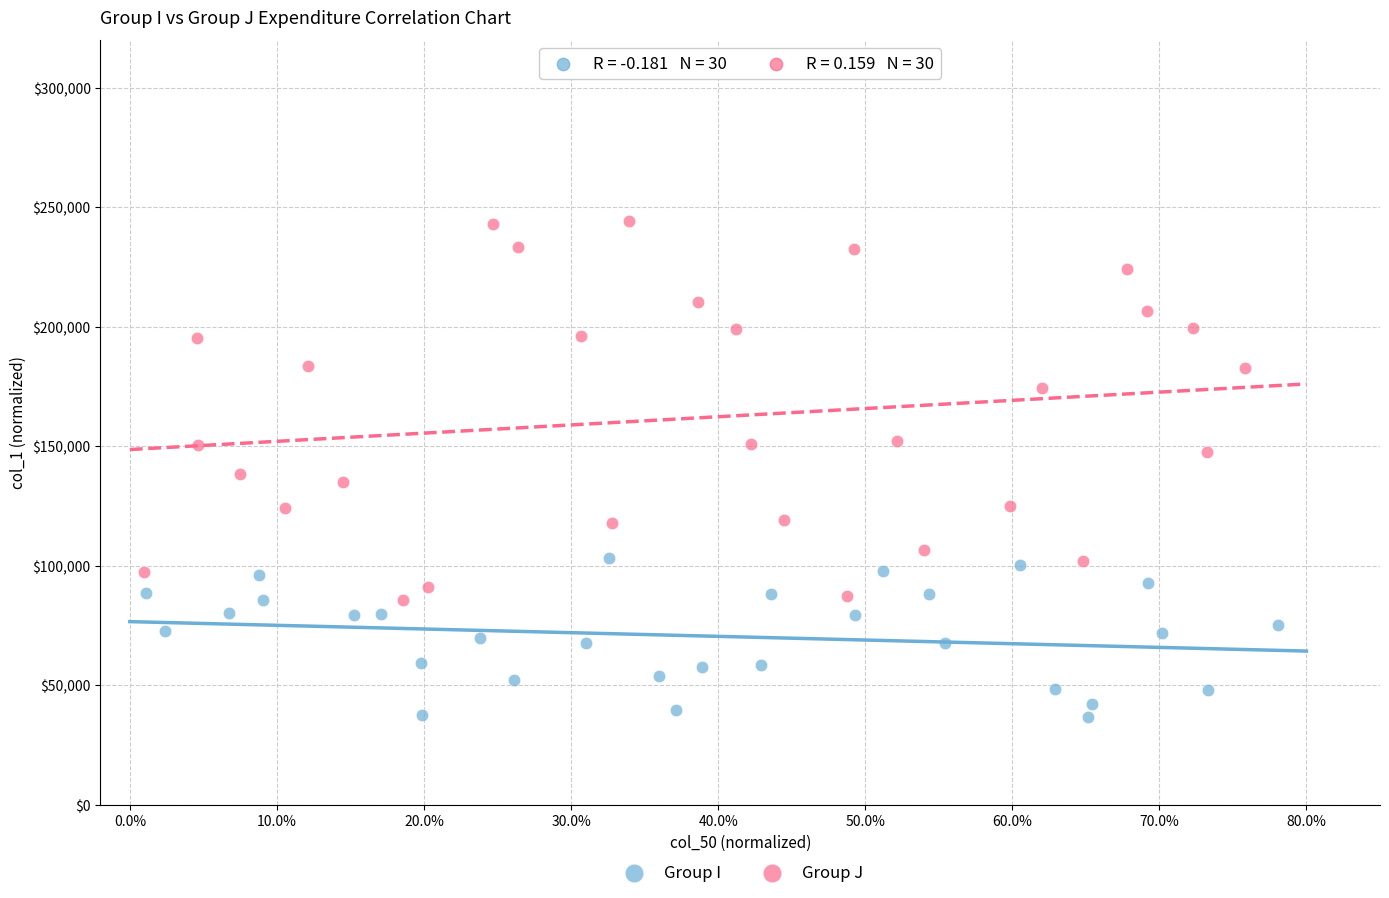

Which series has the widest spread of Y values?

Group J